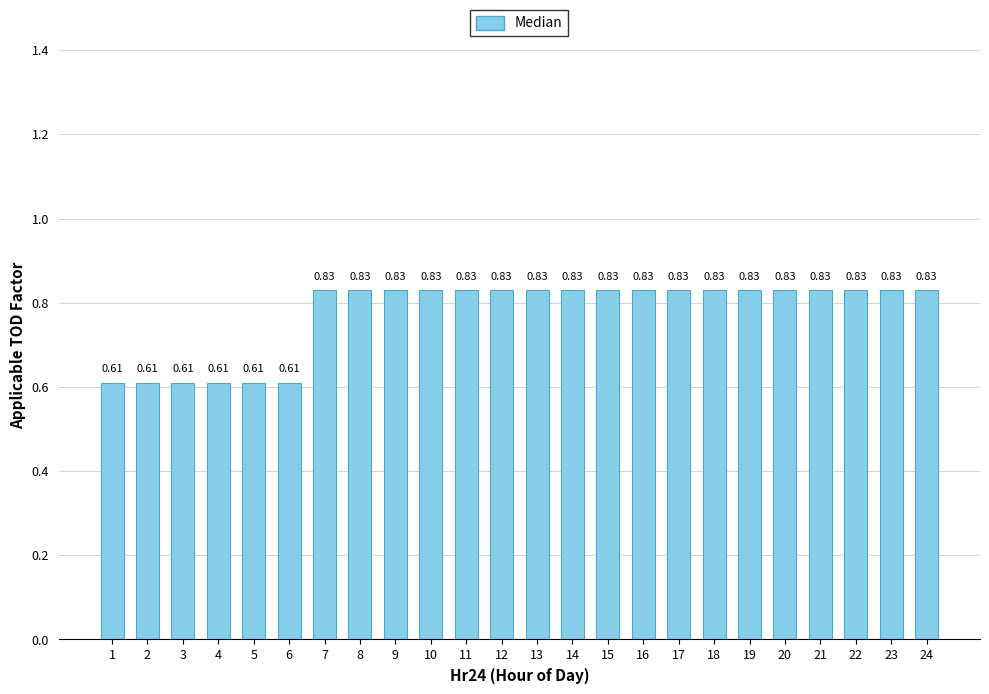

Between 1 and 13, which is larger?

13